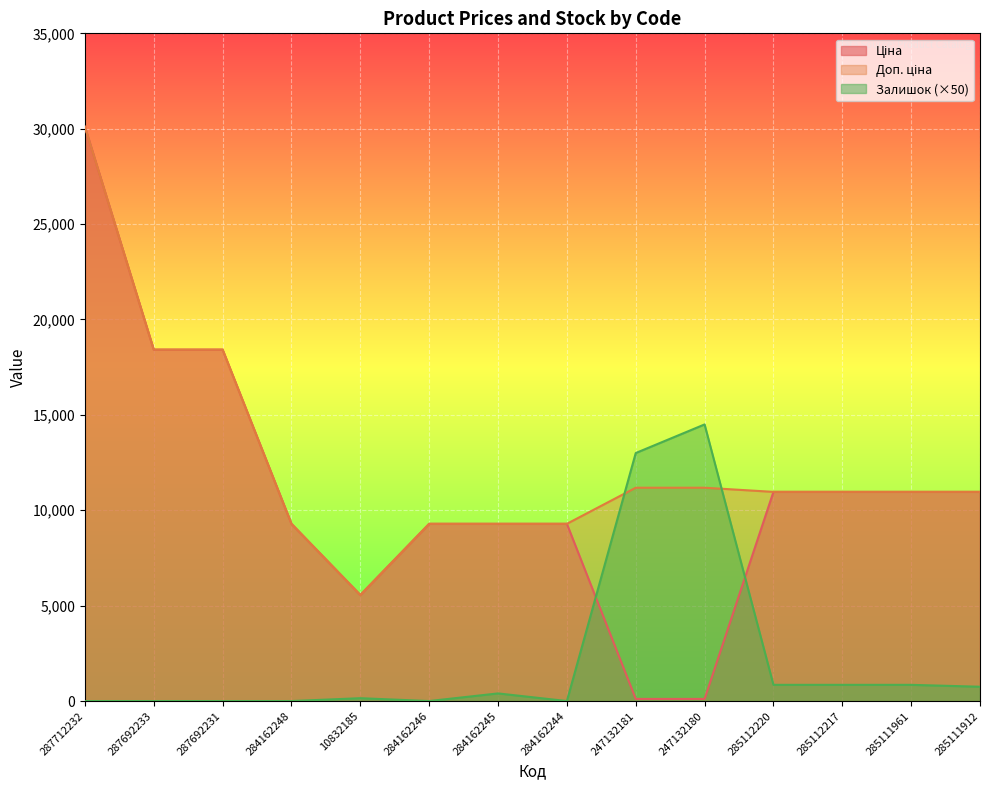

How many positive values does the Залишок series have?

8